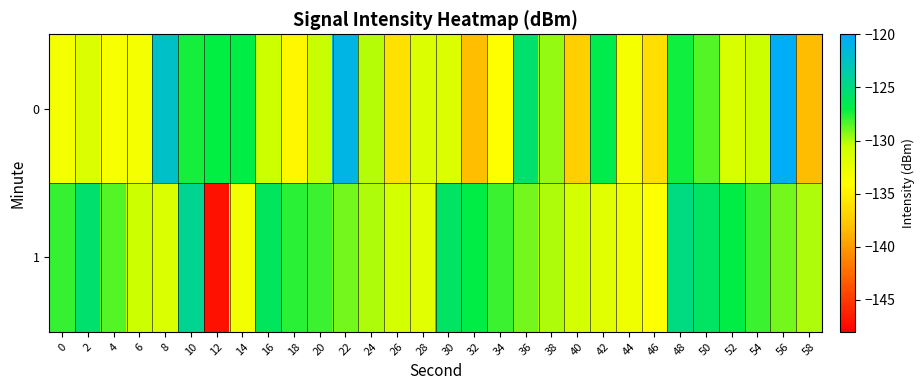

How many data points does each series have?

30